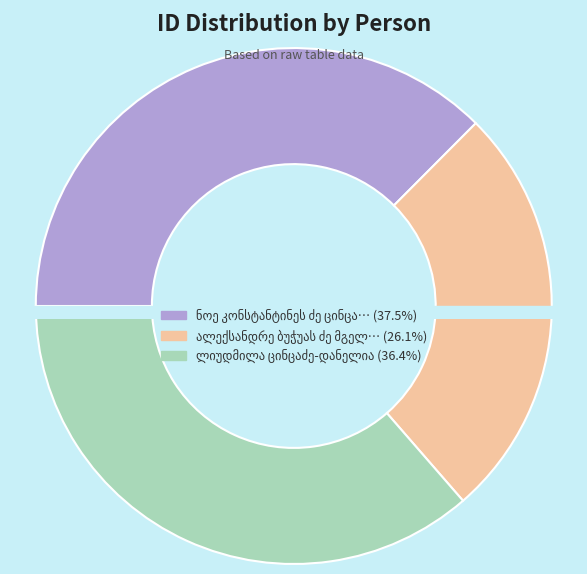

To the nearest percent, what is the average slice percentage?

33%